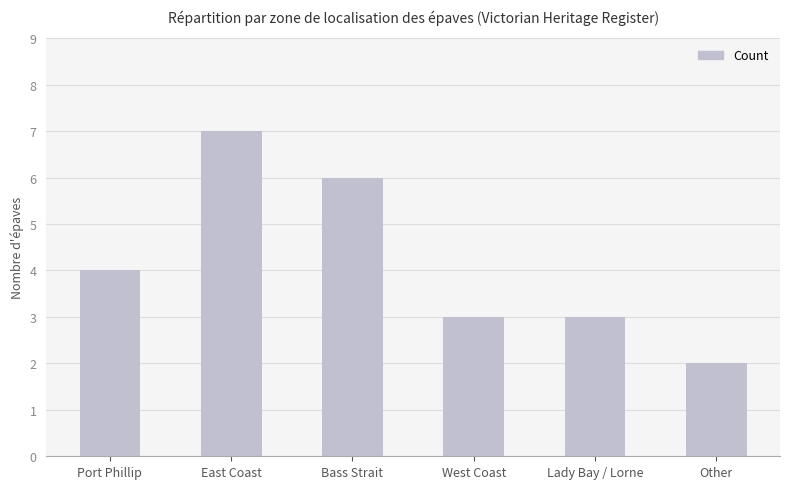

What is the approximate value at East Coast?

7